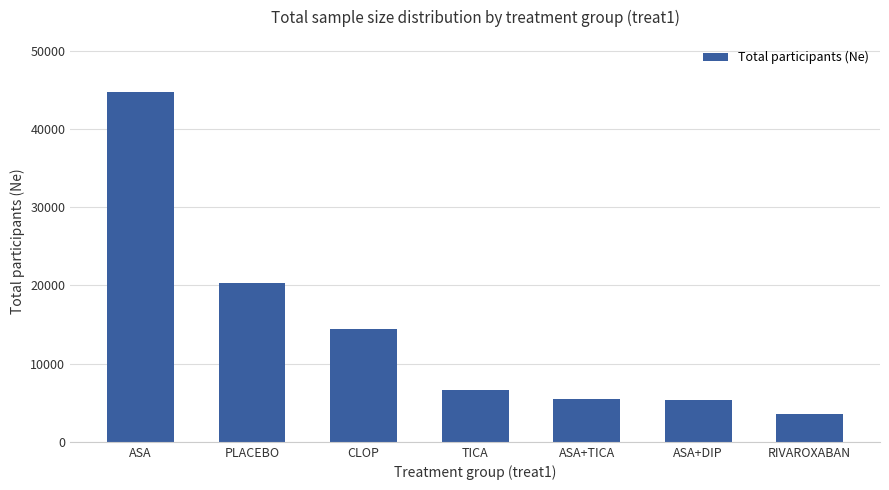

What is the difference between the values at CLOP and TICA?

7873